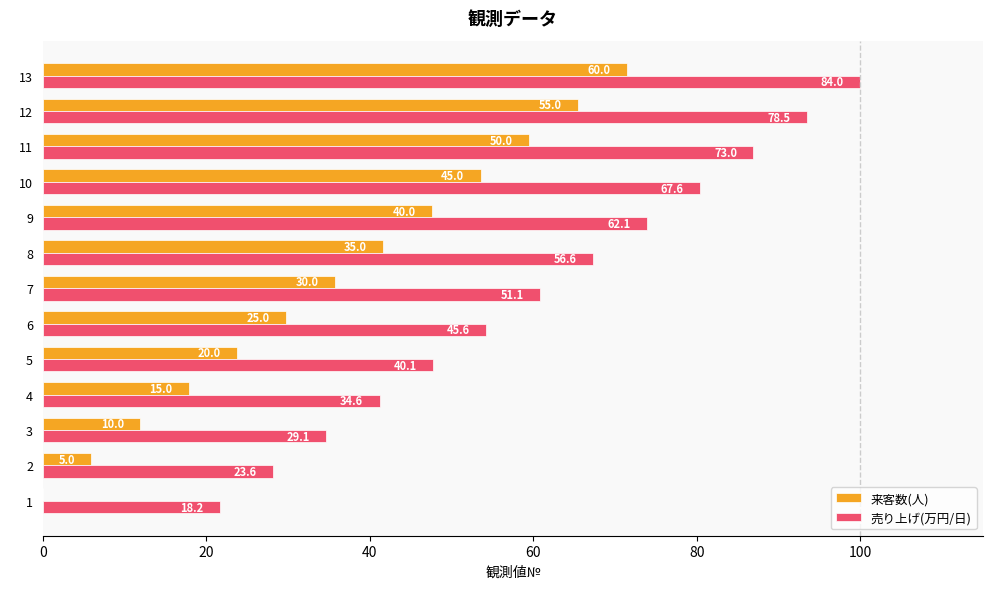

List the series in order of their overall mean, highest first.

売り上げ(万円/日), 来客数(人)